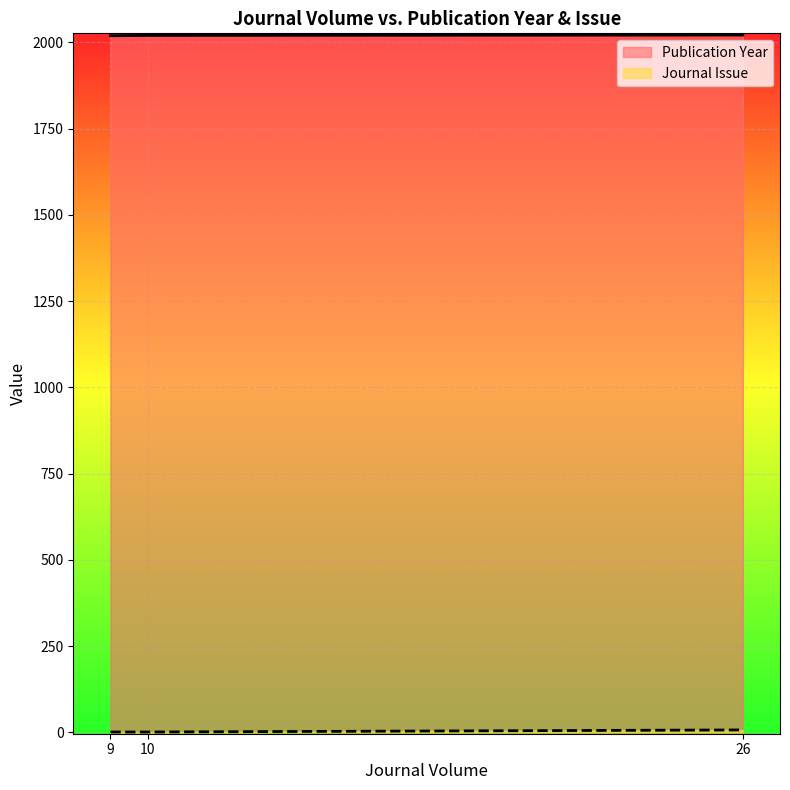

At how many categories does at least one series exceed 1140?

3